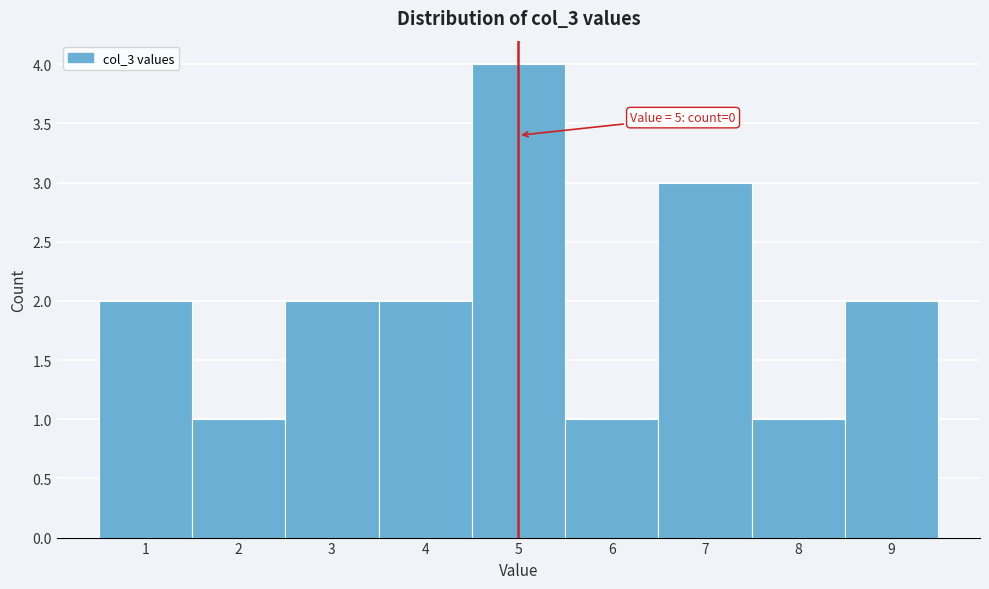

Which range on the x-axis has the tallest bar?

4.5 to 5.5